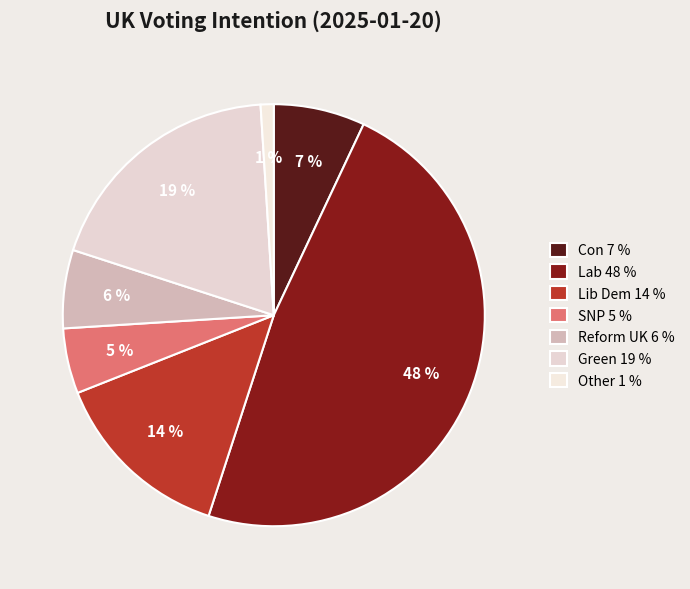

How many segments does this pie chart have?

7